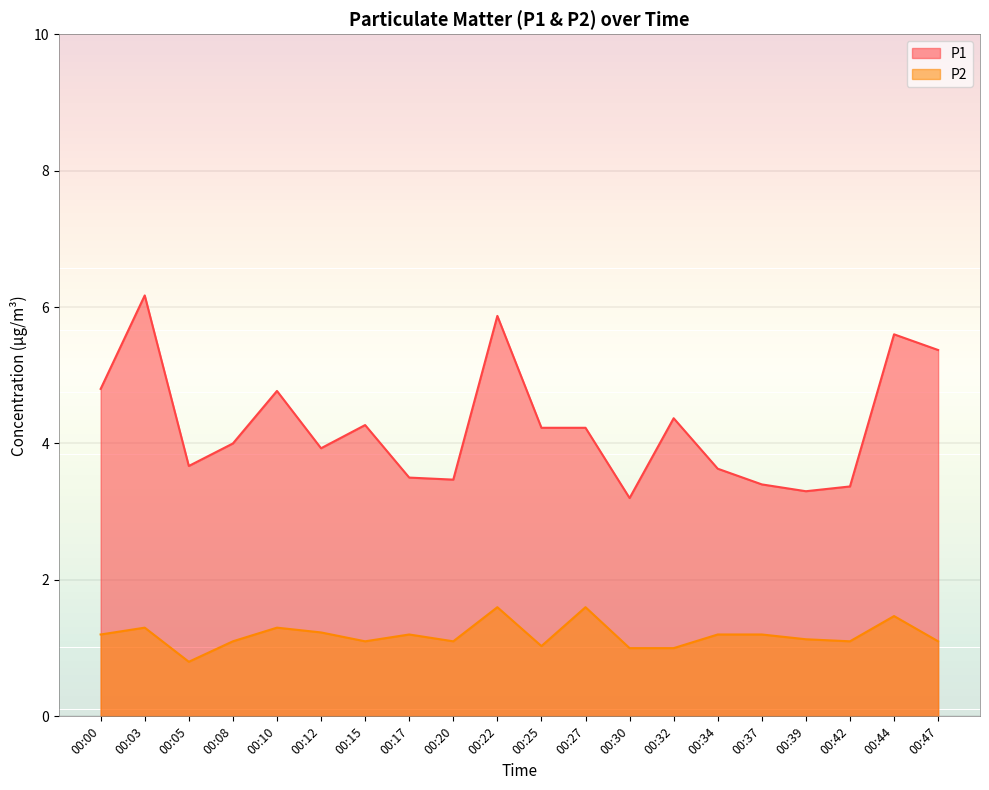

What is the average value of the P2 series?

1.2